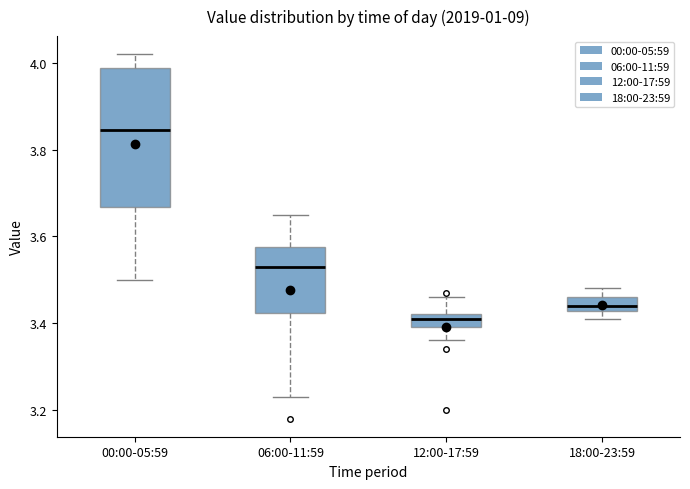

Which box has the lowest median line?

12:00-17:59